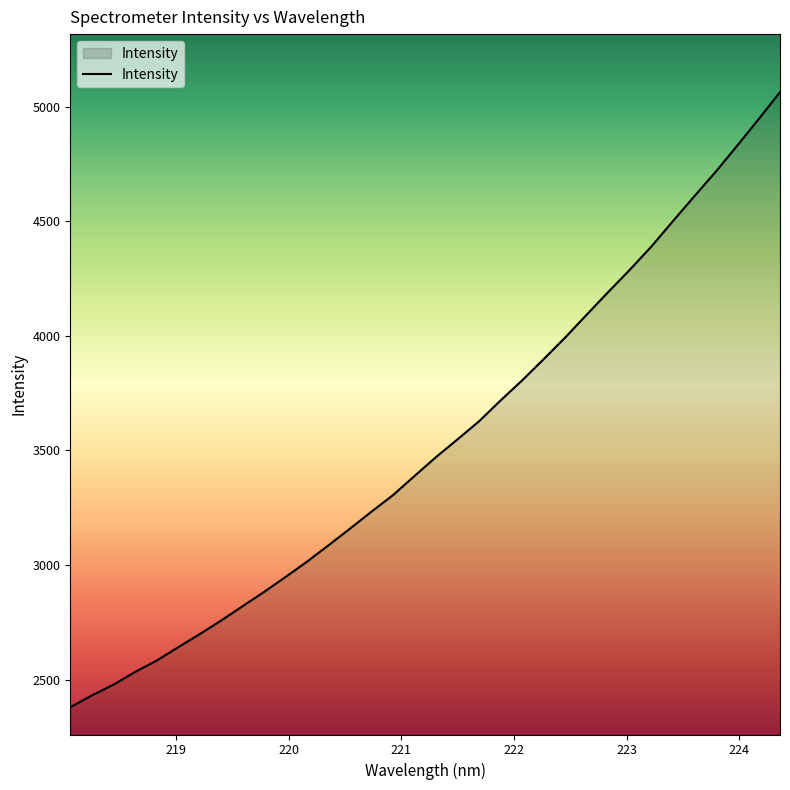

What is the difference between the maximum and minimum values?

2683.6